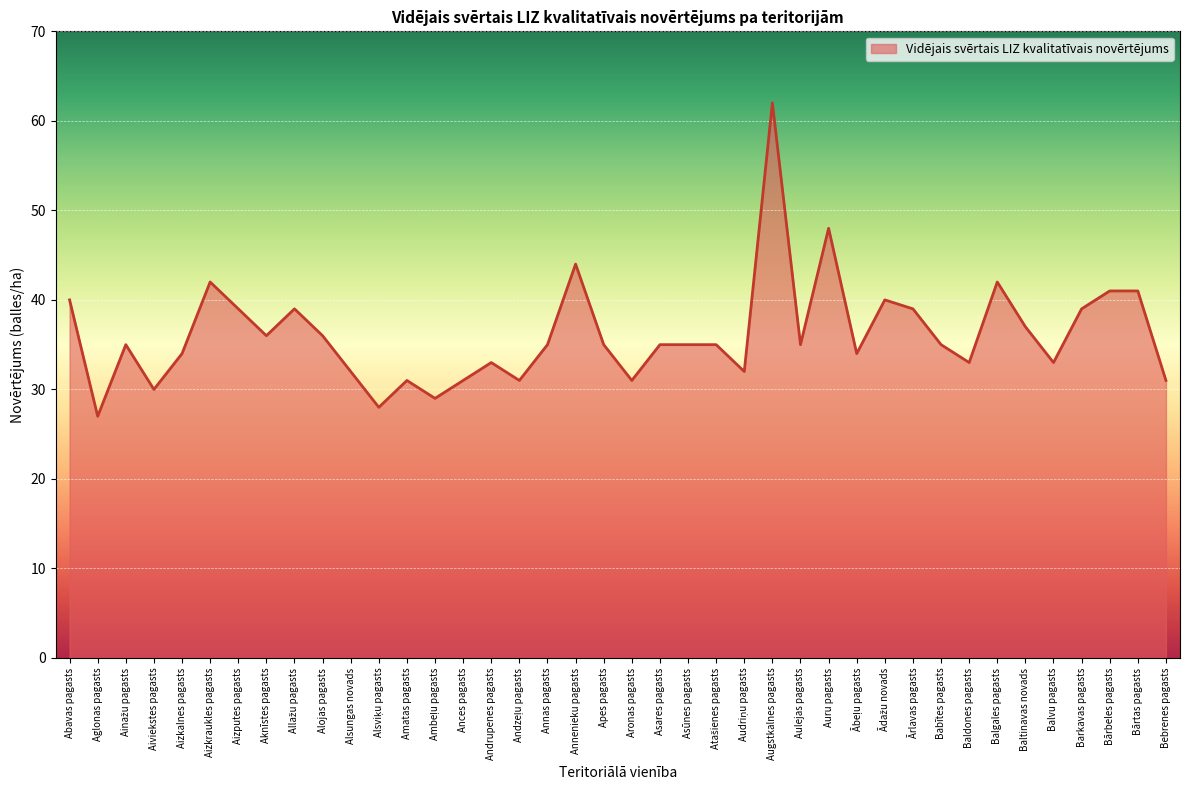

True or false: the data shows 54 at Ances pagasts.

False